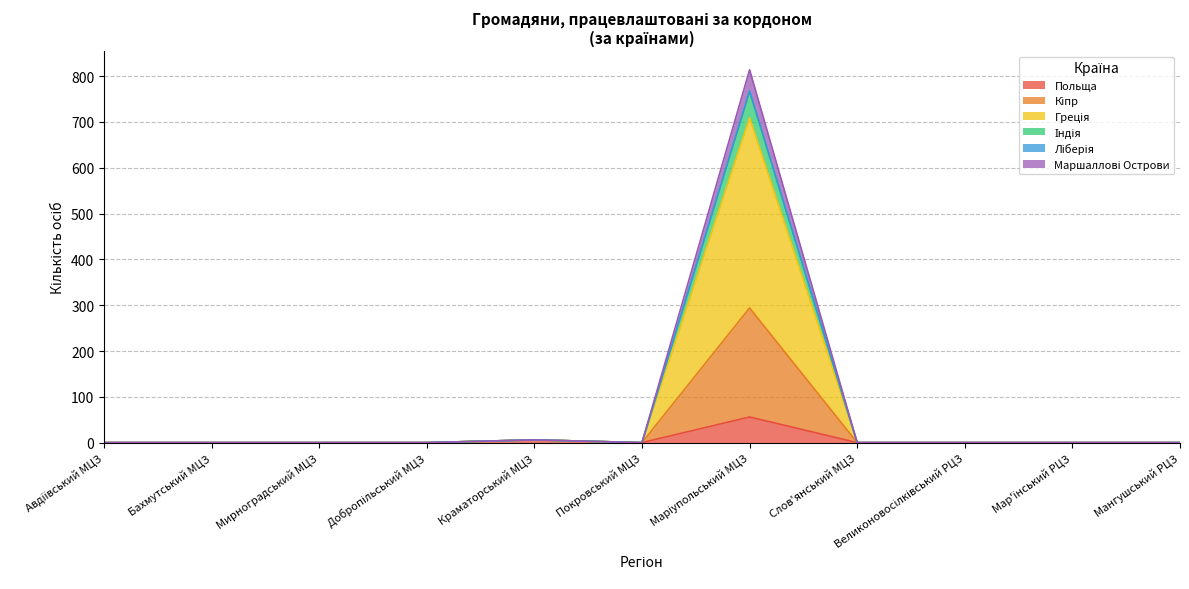

What is the difference between the maximum and minimum values in the Індія series?

57